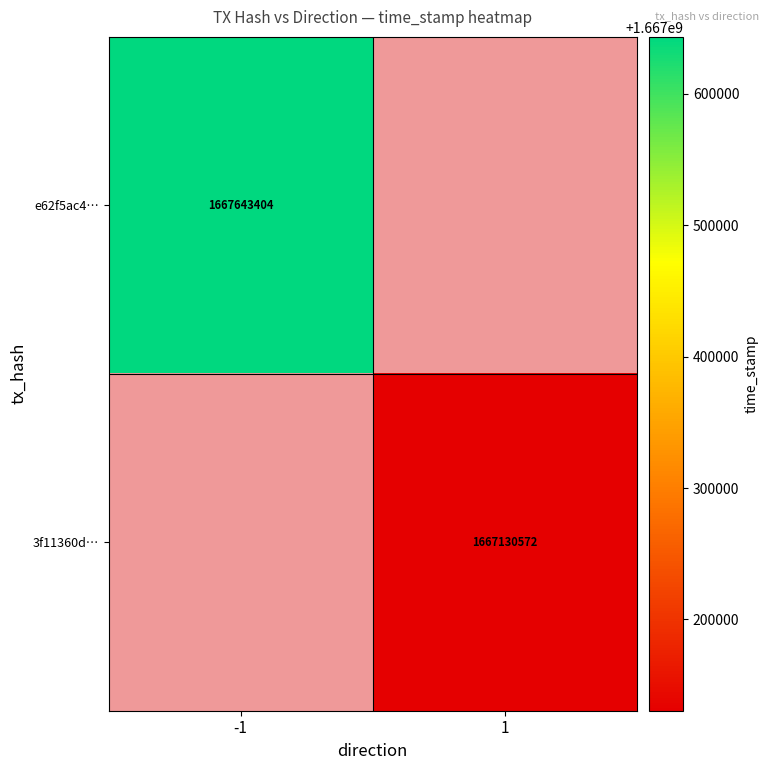

The value of 3f11360d… at 1 is 1667130572. True or false?

True